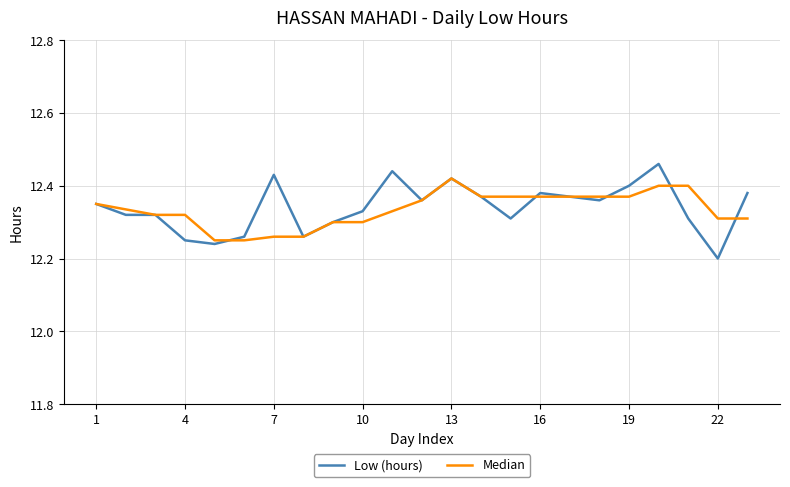

Which series has the widest spread of values?

Low (hours)